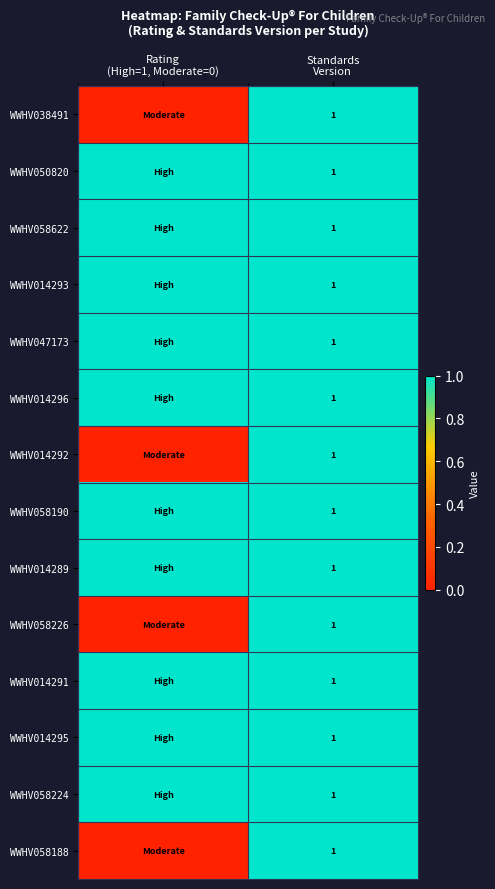

True or false: WWHV014292 has a value of 0 at Rating (High=1, Moderate=0).

True